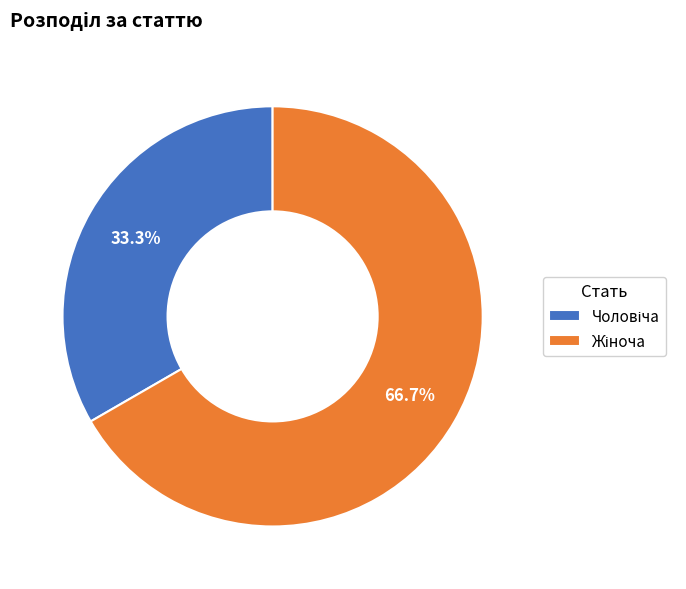

Is there a majority slice in this chart?

Yes